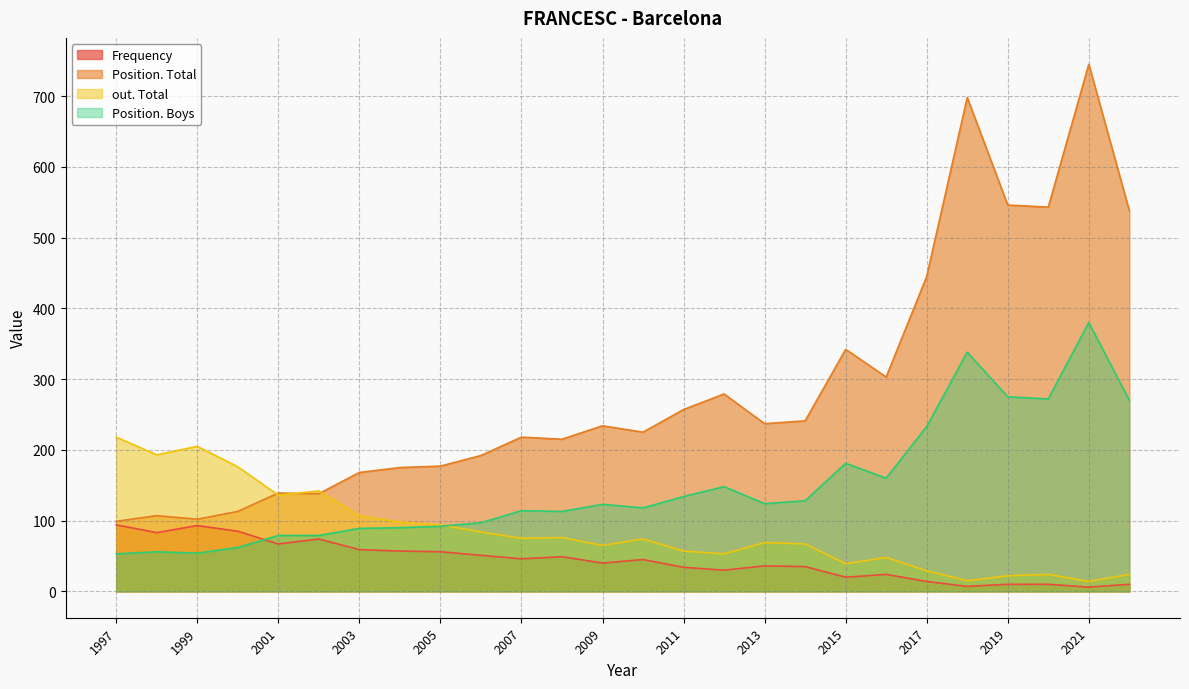

What is the average value of the Position. Boys series?

149